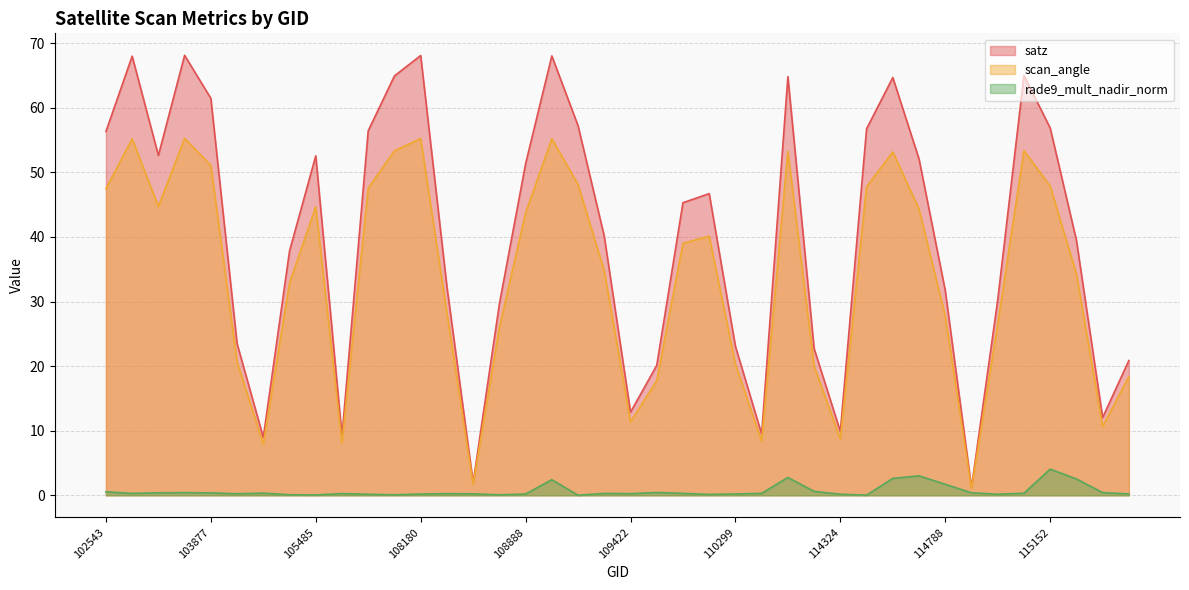

Which category has the lowest value across all series?

109072